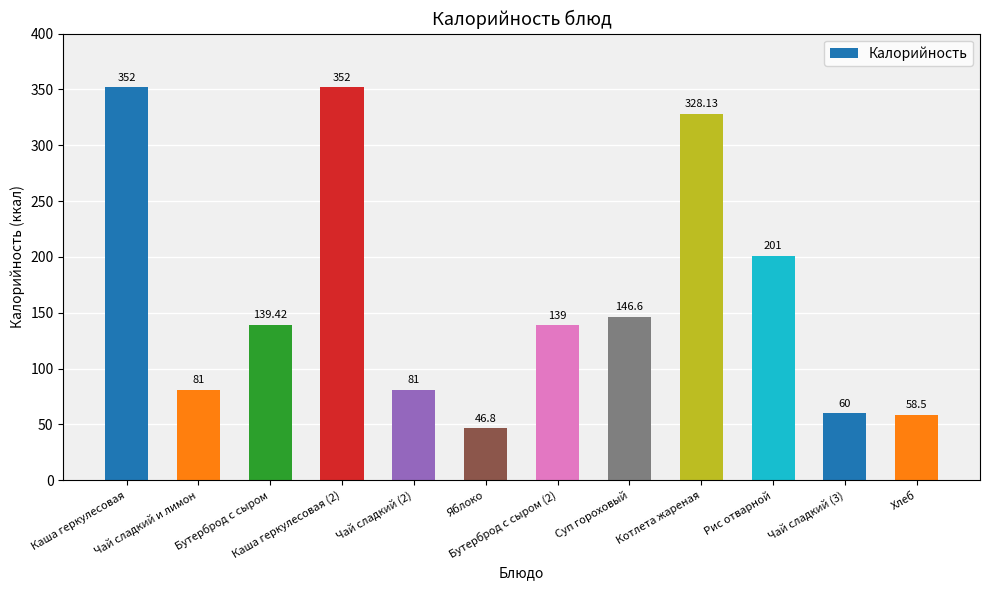

What is the label of the 4th bar from the right?

Котлета жареная